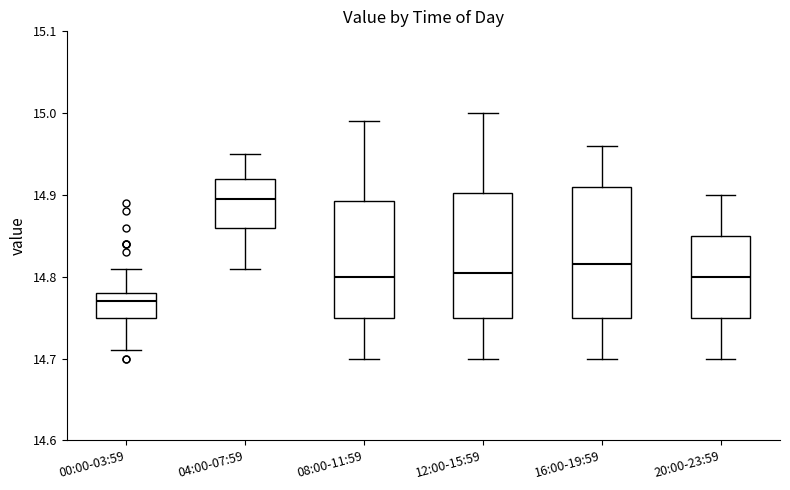

Reading left to right, read every box against the y-axis: the position of its median line, the range the box covers, and the ends of its whiskers. The values are not printed on the chart, so give them approximately, as read against the axis.

00:00-03:59: median 14.77, box 14.75 to 14.78, whiskers 14.71 to 14.81
04:00-07:59: median 14.90, box 14.86 to 14.92, whiskers 14.81 to 14.95
08:00-11:59: median 14.80, box 14.75 to 14.89, whiskers 14.70 to 14.99
12:00-15:59: median 14.81, box 14.75 to 14.90, whiskers 14.70 to 15.00
16:00-19:59: median 14.82, box 14.75 to 14.91, whiskers 14.70 to 14.96
20:00-23:59: median 14.80, box 14.75 to 14.85, whiskers 14.70 to 14.90